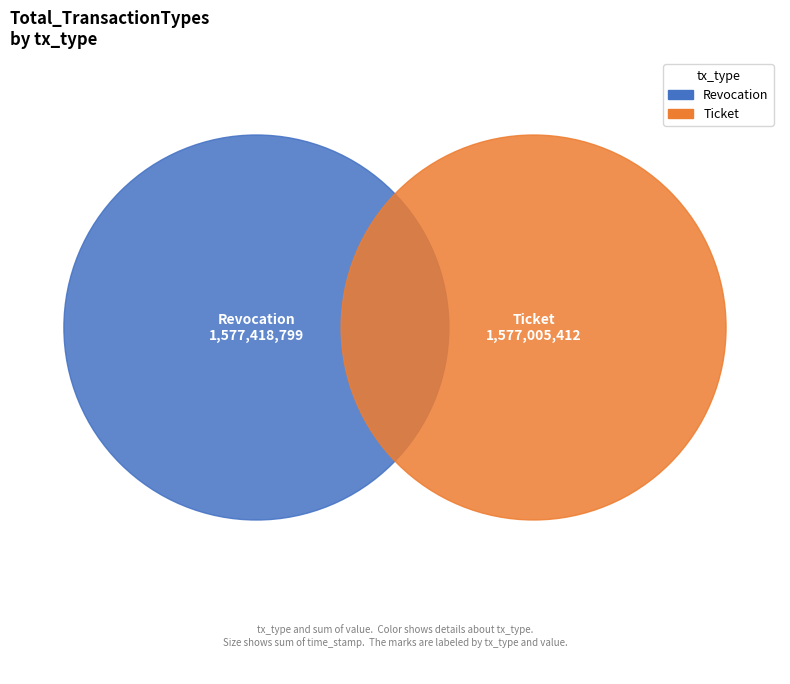

What is the largest slice in the pie chart?

Revocation